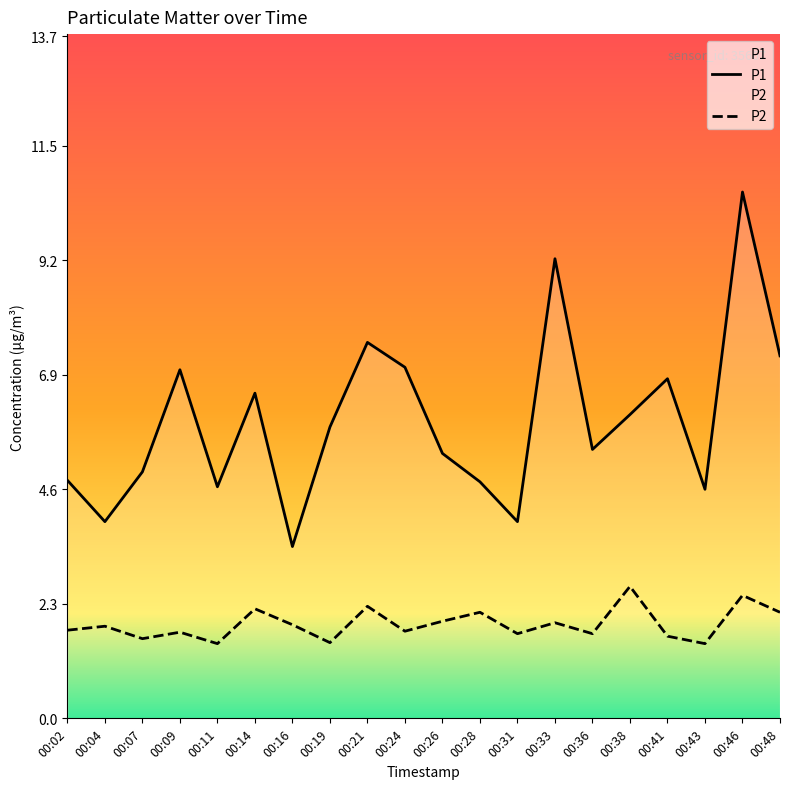

What is the maximum value shown in the chart?

10.6